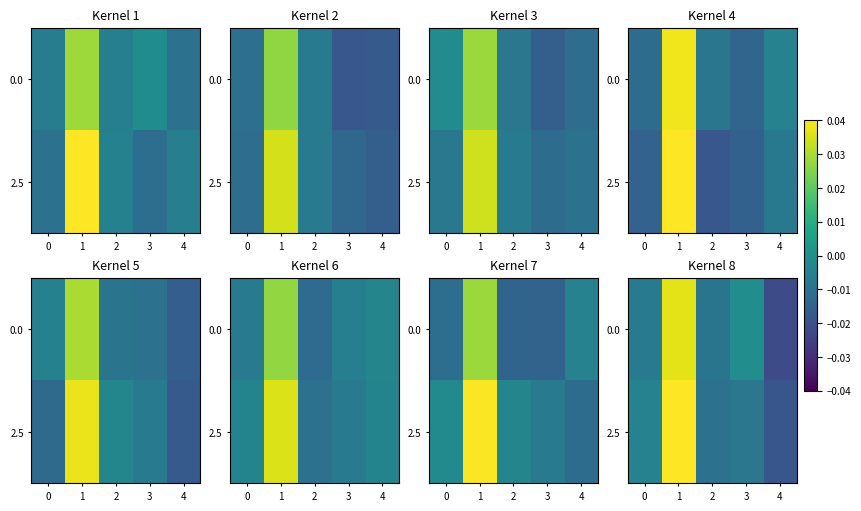

At which category is the sum across all series the highest?

1